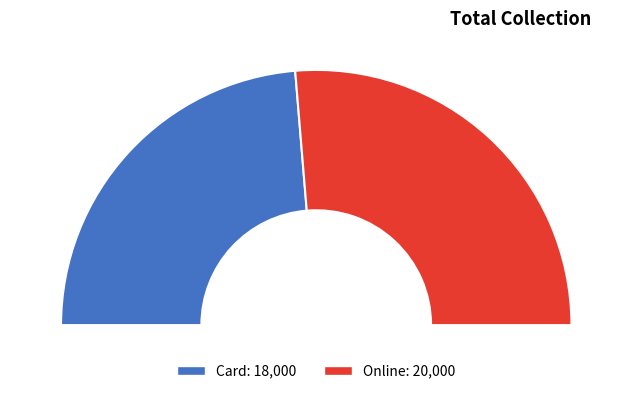

What is the change in value from Card to Online?

+2000